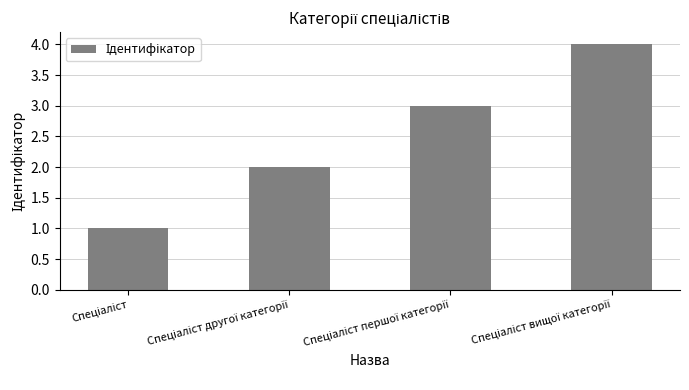

How many series are shown in this chart?

1